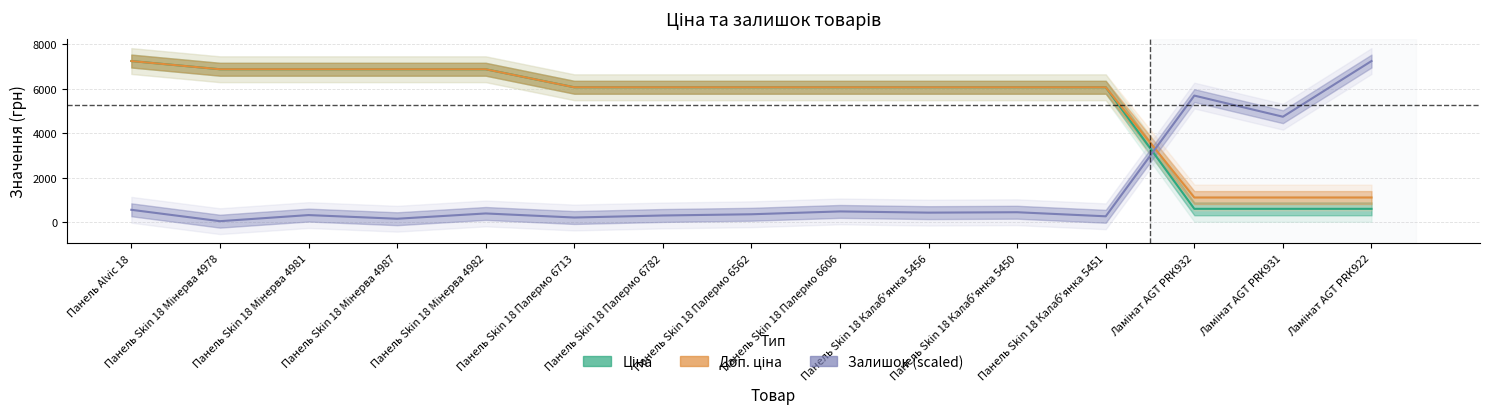

True or false: Доп. ціна has more than 2 interior local peaks.

False